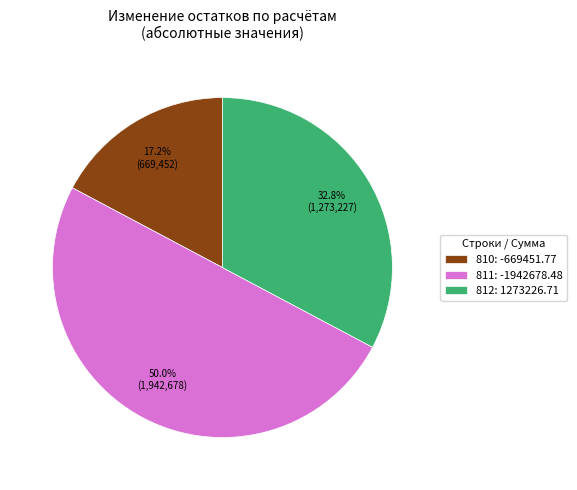

Rank the categories by value from highest to lowest.

811: -1942678.48, 812: 1273226.71, 810: -669451.77